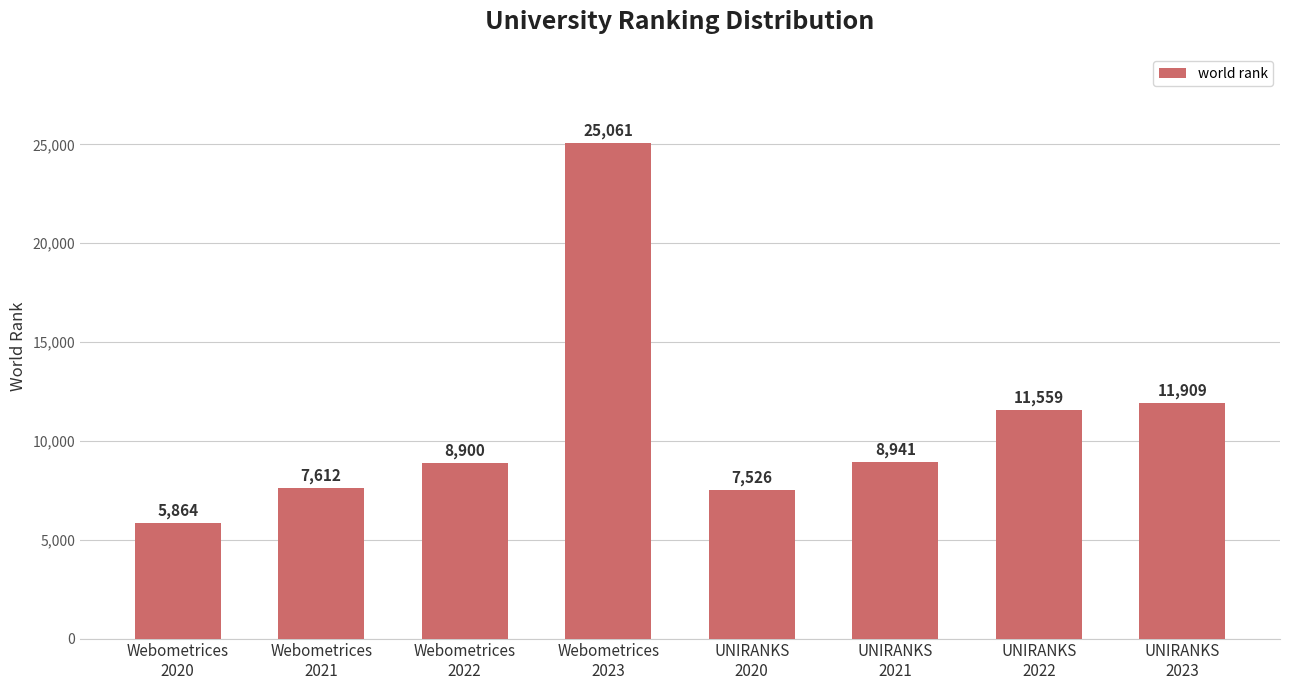

Between Webometrices
2022 and UNIRANKS
2020, which is larger?

Webometrices
2022